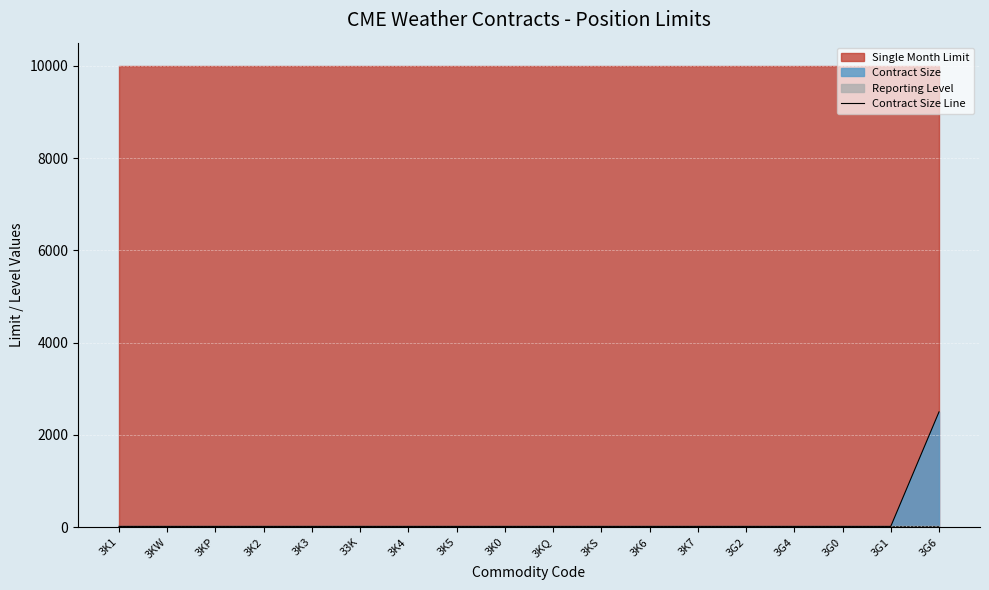

What is the ratio of the value at 3KP to the value at 3KQ?

1.0